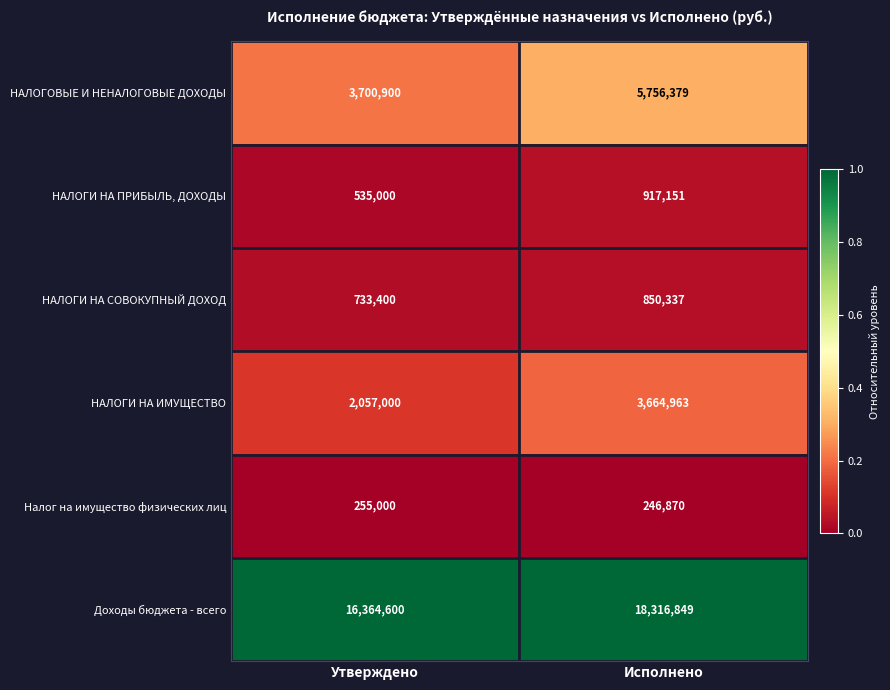

What is the sum of all Налог на имущество физических лиц values?

501870